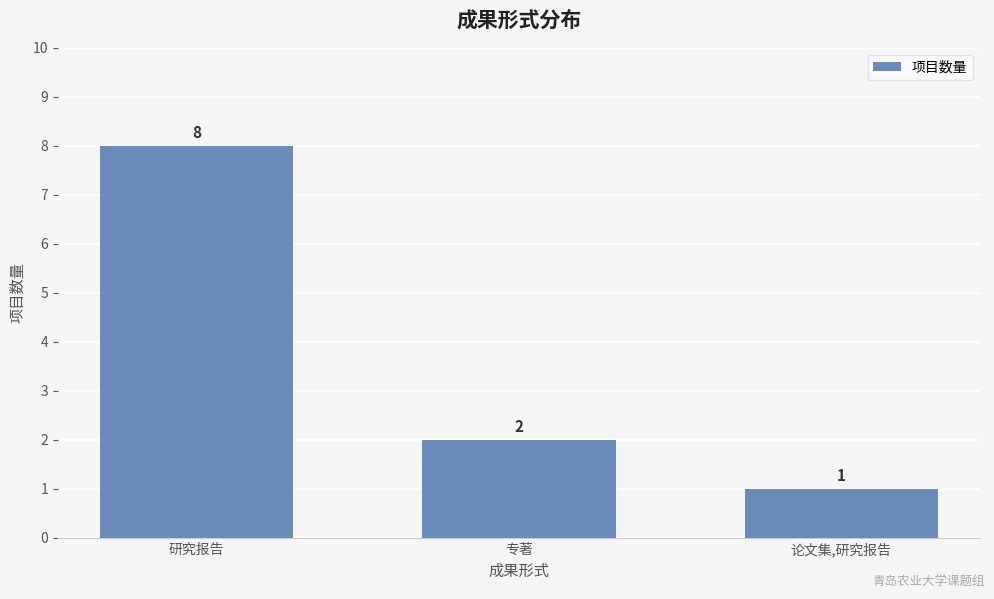

Which label corresponds to the largest value in the chart?

研究报告